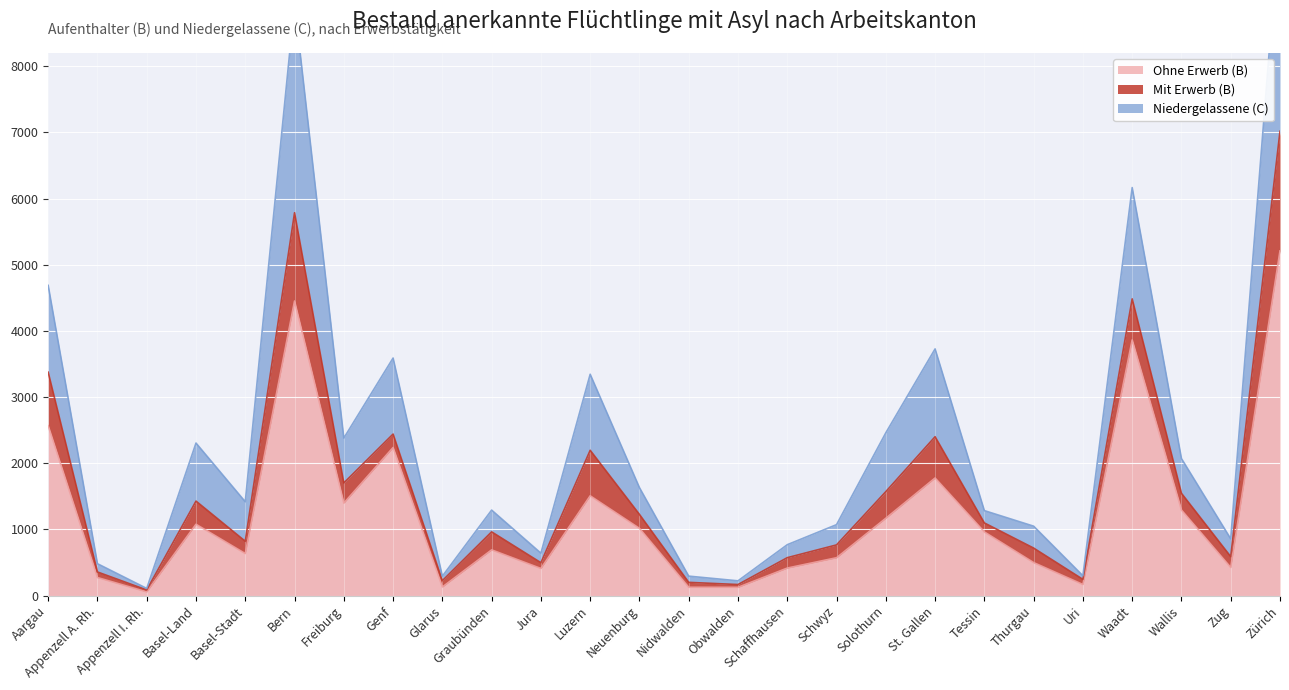

True or false: Total B (Aufenthalter) and Ohne Erwerb (B) cross at least once.

False